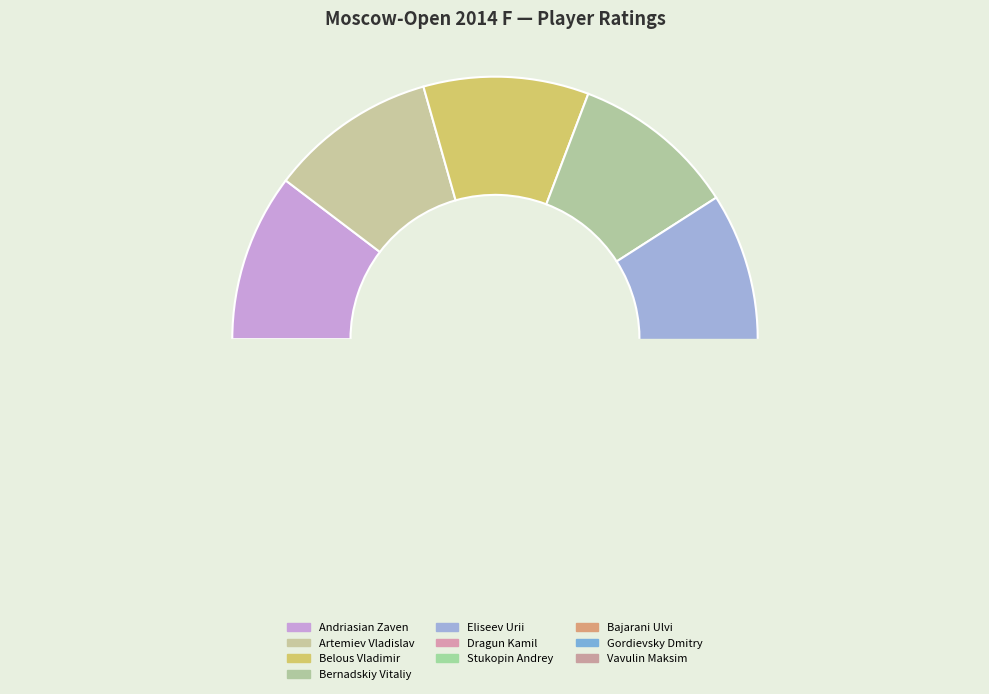

The Gordievsky Dmitry slice represents 10% of the pie. True or false?

True